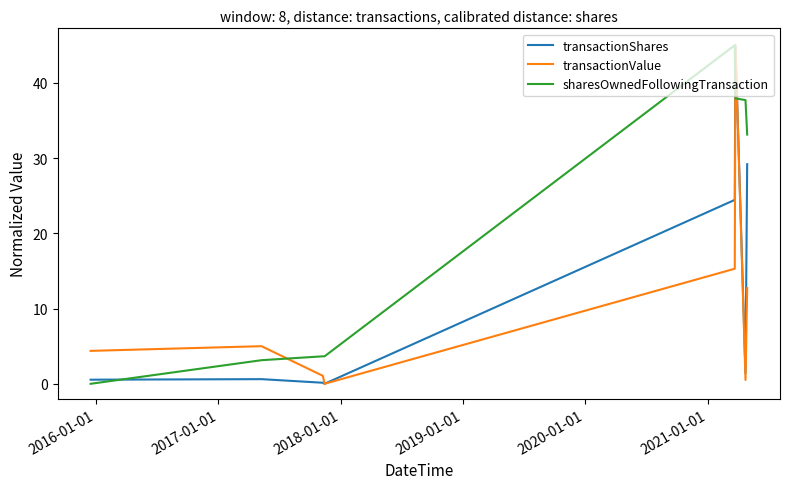

How many values in the sharesOwnedFollowingTransaction series exceed 33?

4